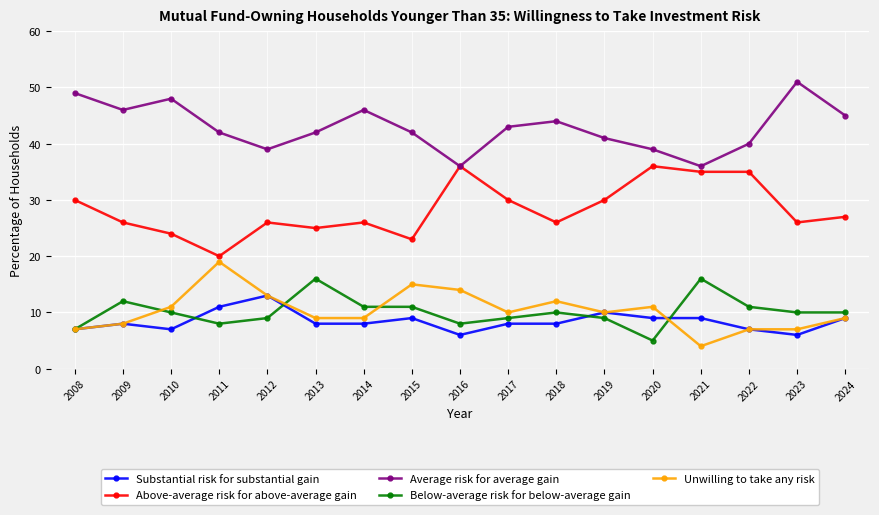

How many interior local peaks does the Average risk for average gain series have?

4